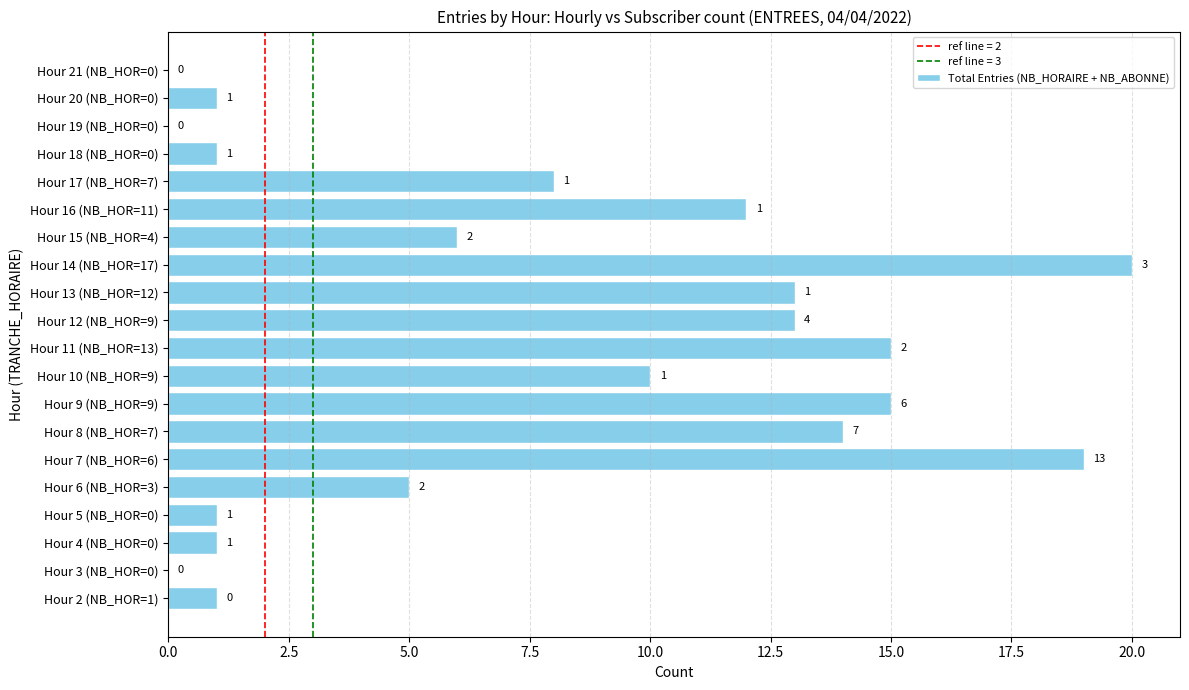

Is it true that the value at Hour 6 (NB_HOR=3) is 5?

True